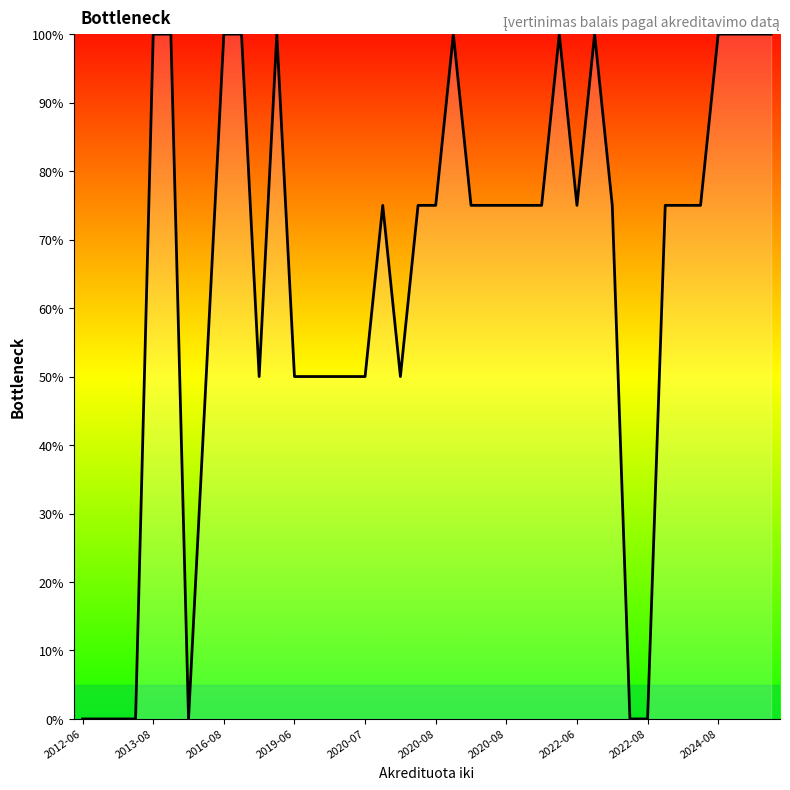

What is the greatest value displayed?

100